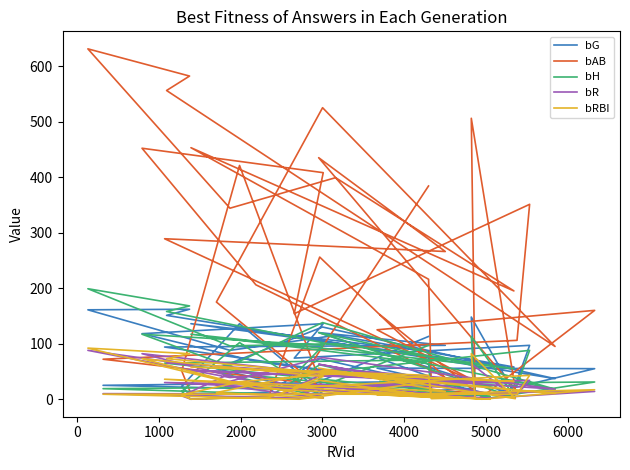

What is the minimum value for bAB?

4